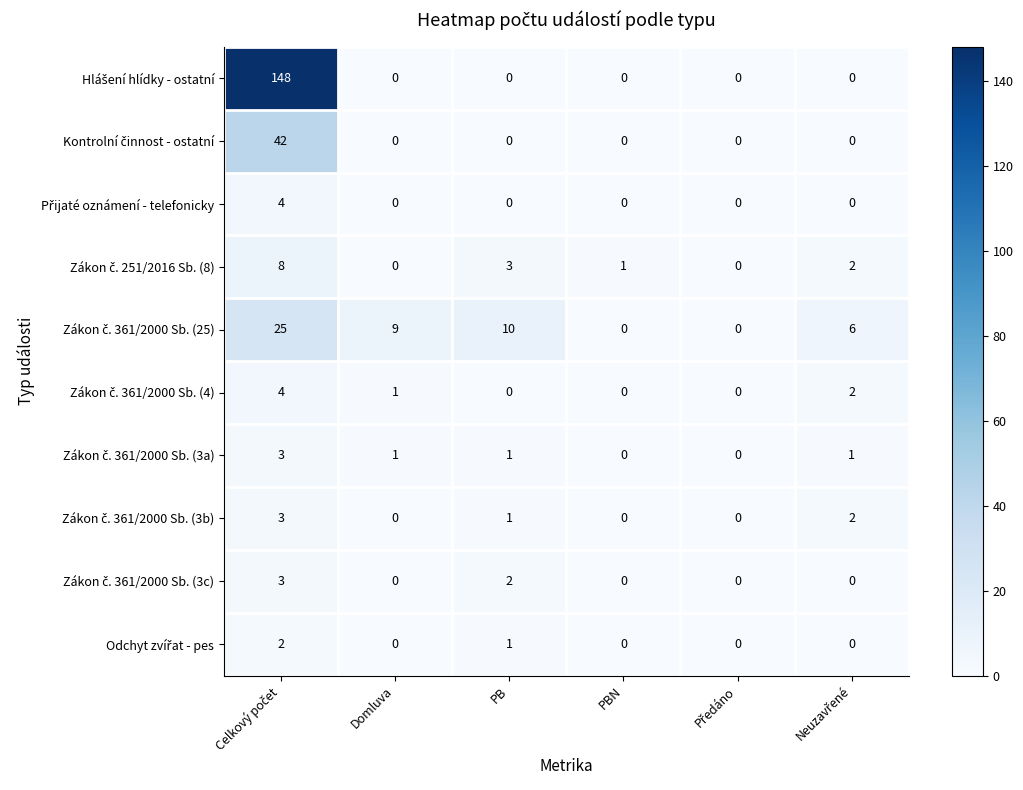

What is the total value across all series at Domluva?

11